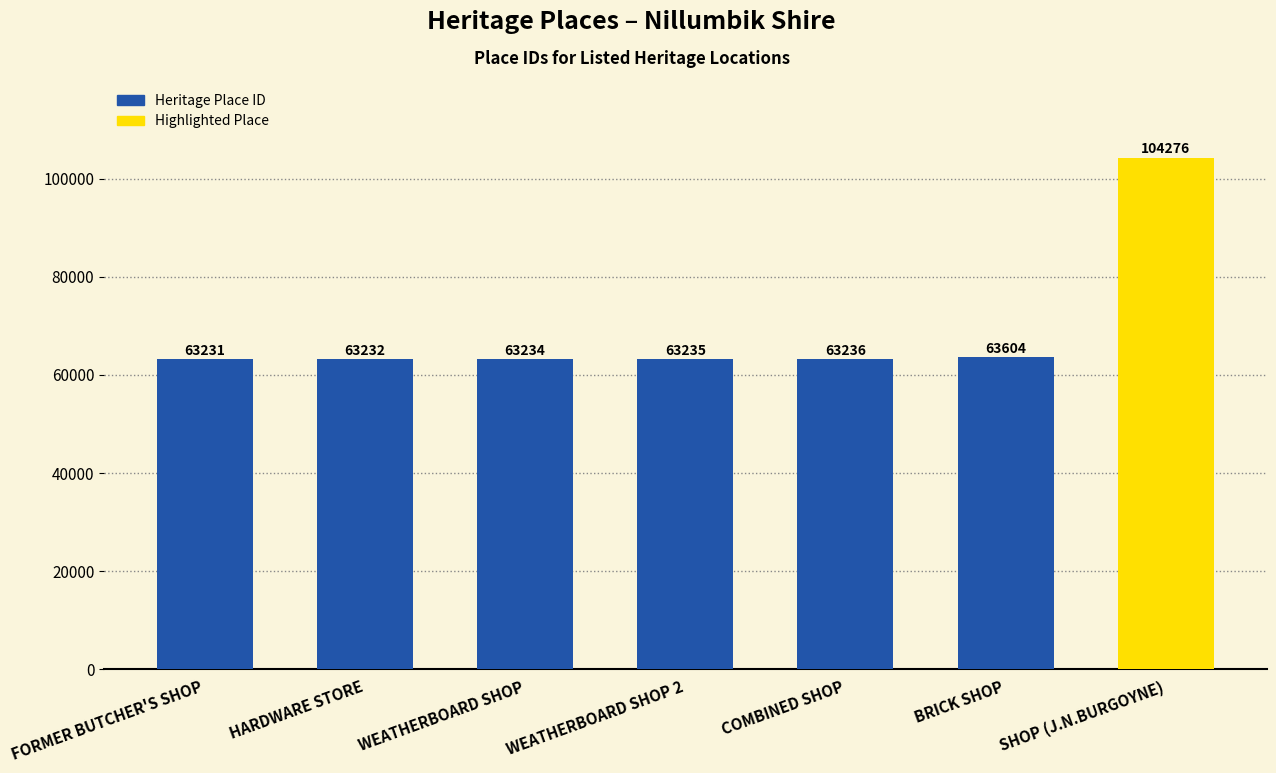

What value does the data have at FORMER BUTCHER'S SHOP?

63231